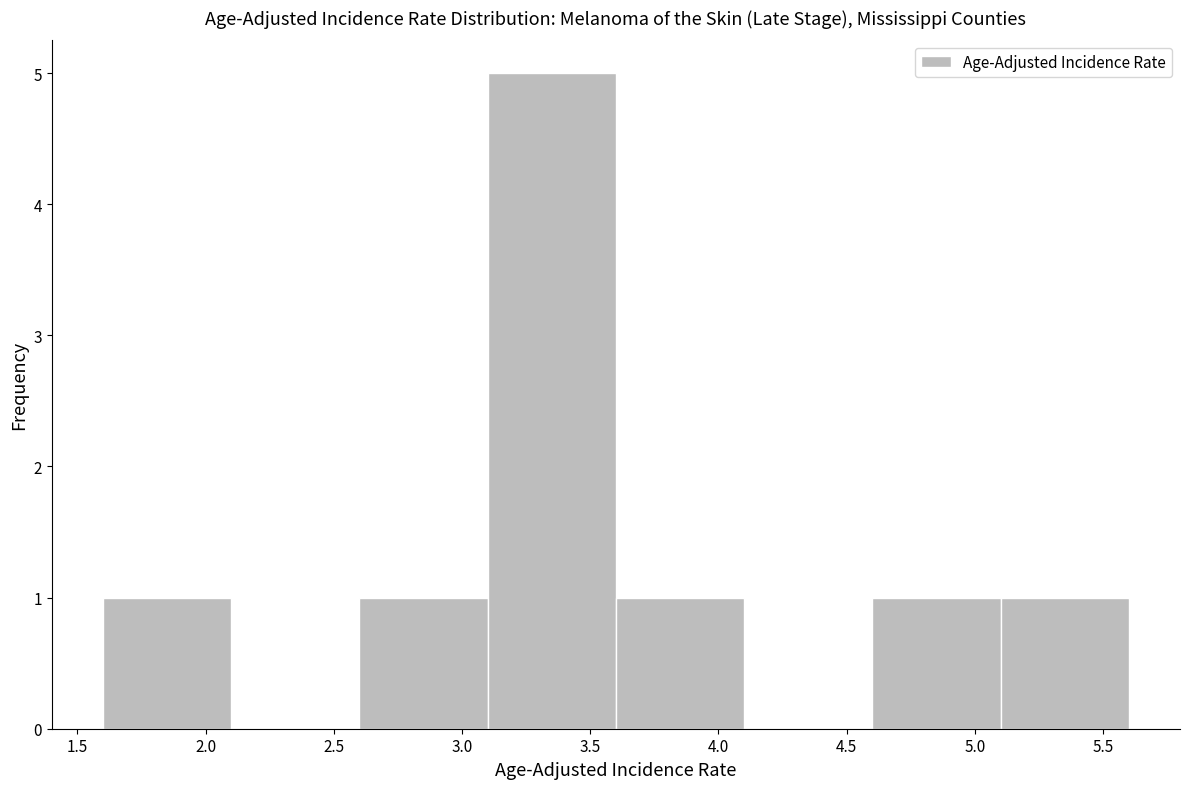

Reading left to right, transcribe this chart: for each bar, give the range it covers on the x-axis and its height. The values are not printed on the chart, so give them approximately, as read against the axis.

1.6 to 2.1: 1
2.1 to 2.6: 0
2.6 to 3.1: 1
3.1 to 3.6: 5
3.6 to 4.1: 1
4.1 to 4.6: 0
4.6 to 5.1: 1
5.1 to 5.6: 1